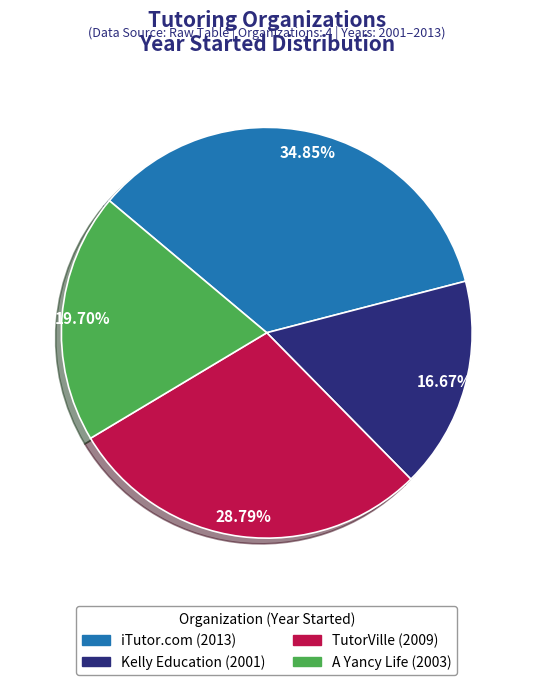

To the nearest percent, what portion does A Yancy Life represent?

20%